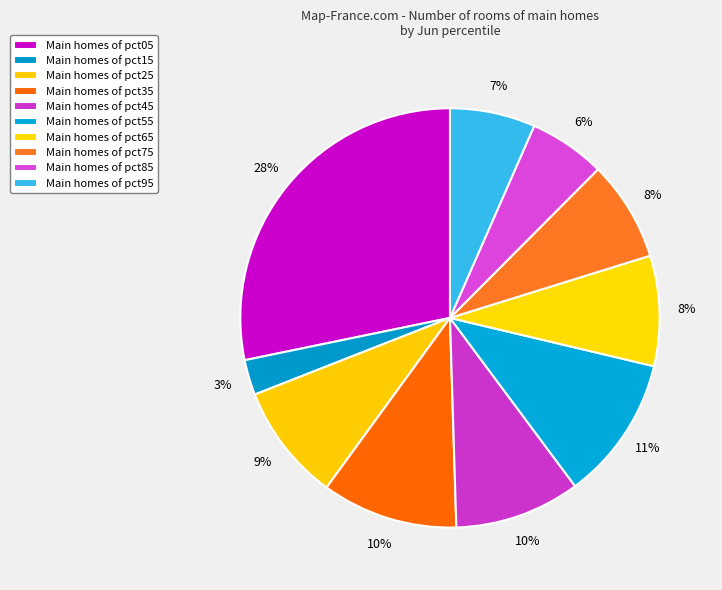

Count the number of slices in the pie.

10